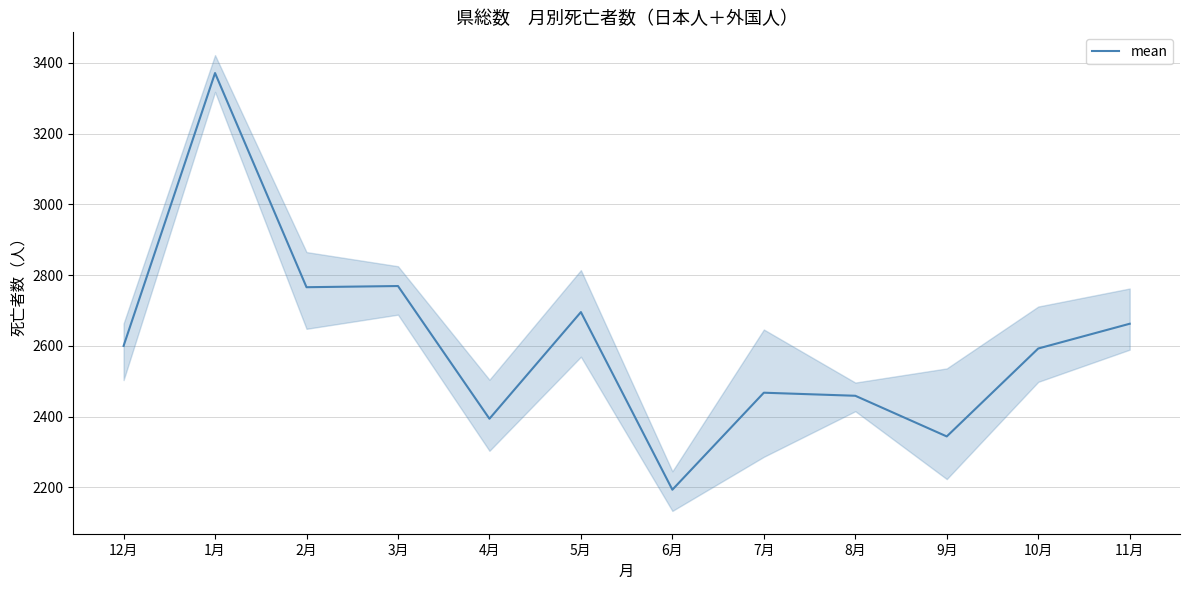

How many data points are above 2599?

6